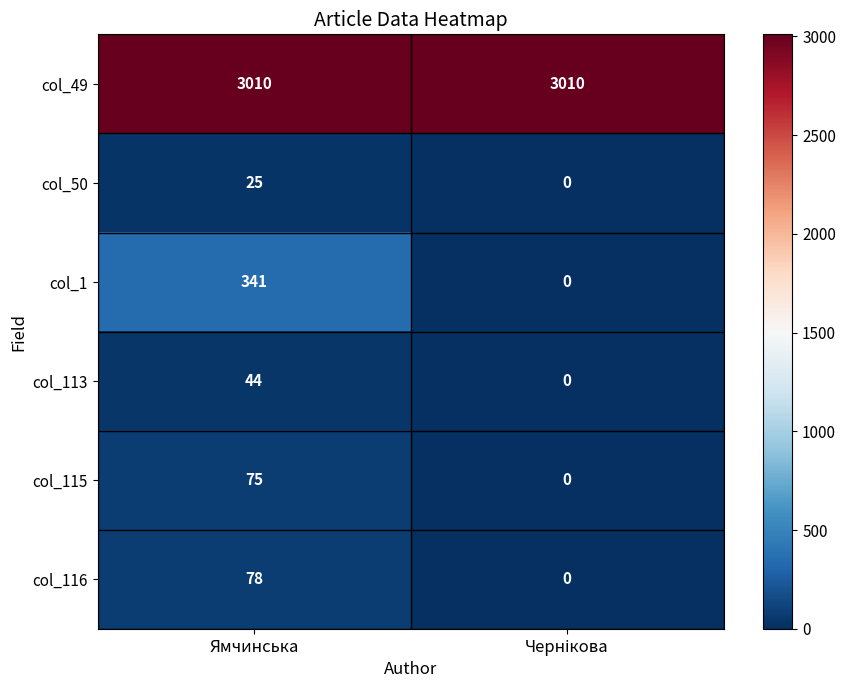

What is the difference between the highest and lowest values at Ямчинська?

2985